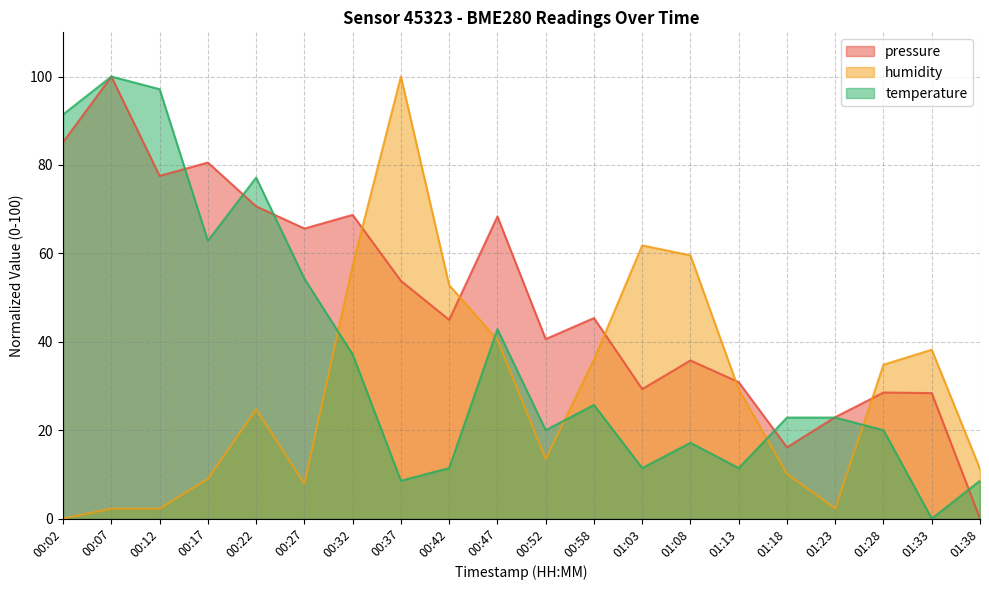

What is the sum of all humidity values?

593.3